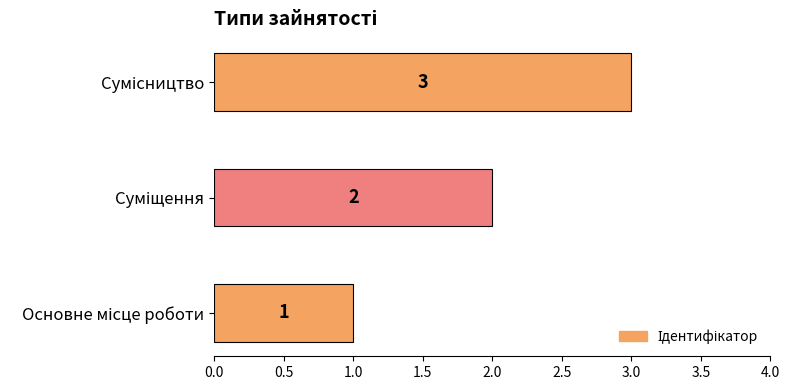

What is the maximum value shown in the chart?

3